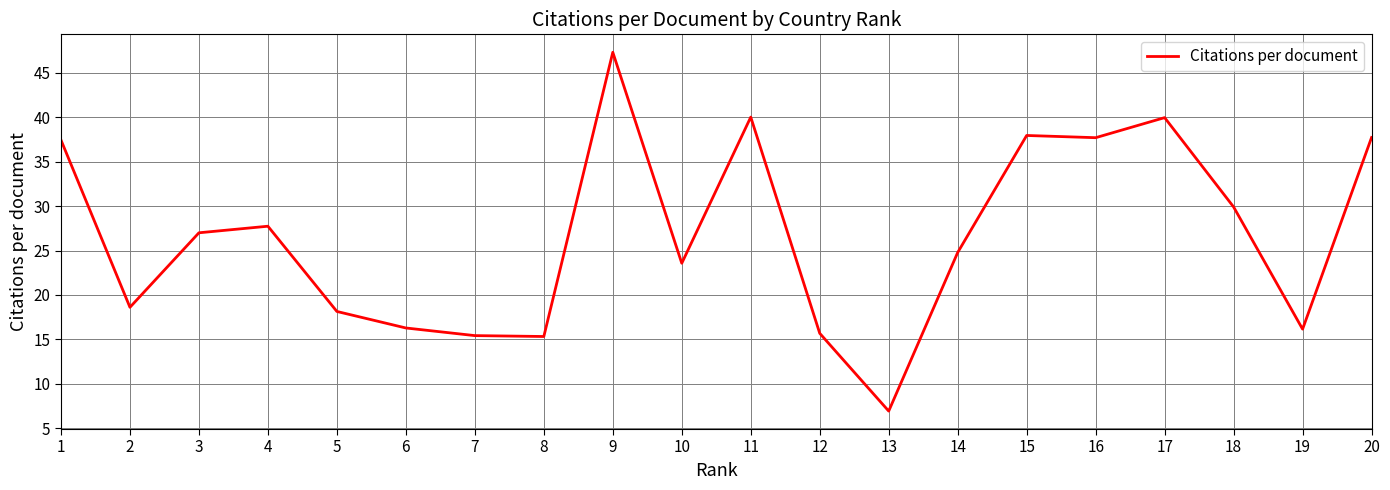

What is the difference between the values at 19 and 9?

31.2